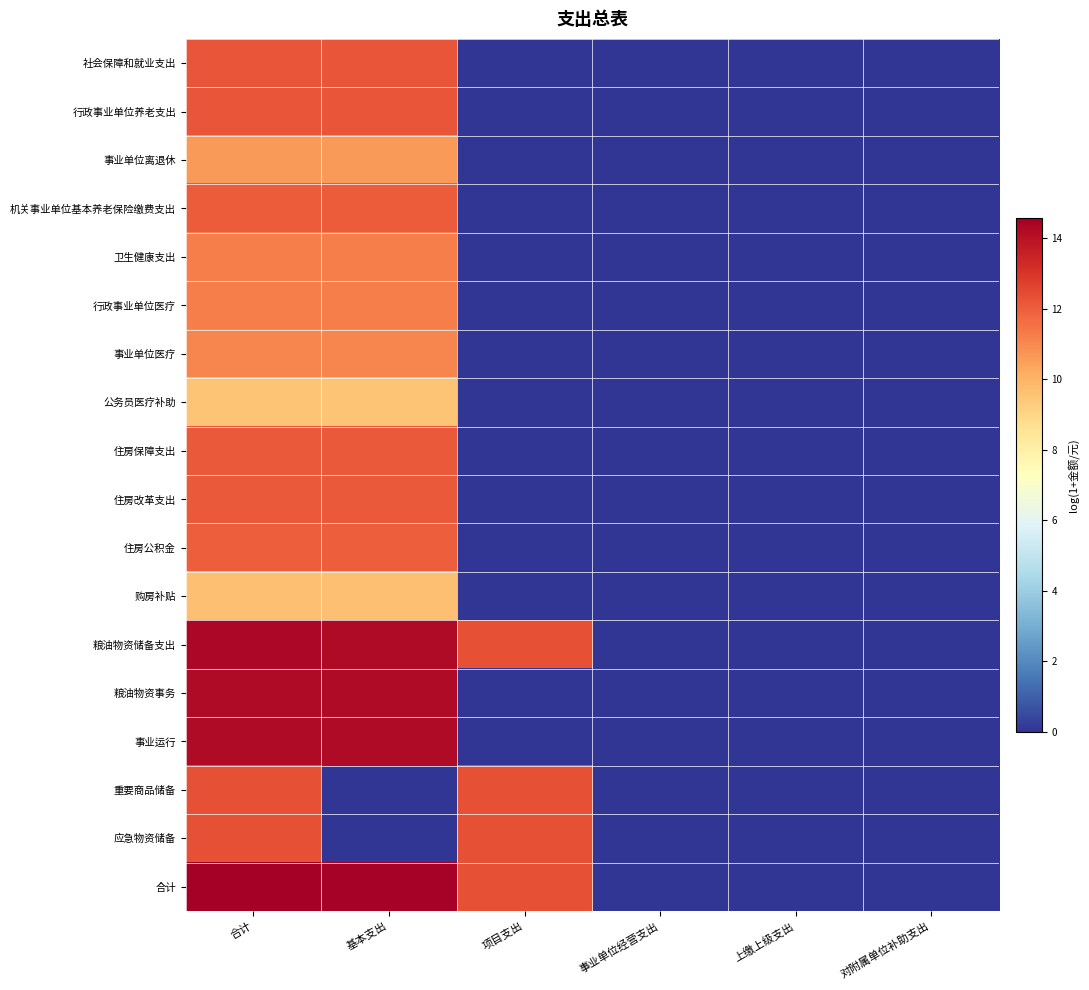

Reading left to right, what are all the values shown in this chart?

社会保障和就业支出: 合计=12.2	基本支出=12.2	项目支出=0.0	事业单位经营支出=0.0	上缴上级支出=0.0	对附属单位补助支出=0.0
行政事业单位养老支出: 合计=12.2	基本支出=12.2	项目支出=0.0	事业单位经营支出=0.0	上缴上级支出=0.0	对附属单位补助支出=0.0
事业单位离退休: 合计=10.6	基本支出=10.6	项目支出=0.0	事业单位经营支出=0.0	上缴上级支出=0.0	对附属单位补助支出=0.0
机关事业单位基本养老保险缴费支出: 合计=12.0	基本支出=12.0	项目支出=0.0	事业单位经营支出=0.0	上缴上级支出=0.0	对附属单位补助支出=0.0
卫生健康支出: 合计=11.2	基本支出=11.2	项目支出=0.0	事业单位经营支出=0.0	上缴上级支出=0.0	对附属单位补助支出=0.0
行政事业单位医疗: 合计=11.2	基本支出=11.2	项目支出=0.0	事业单位经营支出=0.0	上缴上级支出=0.0	对附属单位补助支出=0.0
事业单位医疗: 合计=11.0	基本支出=11.0	项目支出=0.0	事业单位经营支出=0.0	上缴上级支出=0.0	对附属单位补助支出=0.0
公务员医疗补助: 合计=9.5	基本支出=9.5	项目支出=0.0	事业单位经营支出=0.0	上缴上级支出=0.0	对附属单位补助支出=0.0
住房保障支出: 合计=12.1	基本支出=12.1	项目支出=0.0	事业单位经营支出=0.0	上缴上级支出=0.0	对附属单位补助支出=0.0
住房改革支出: 合计=12.1	基本支出=12.1	项目支出=0.0	事业单位经营支出=0.0	上缴上级支出=0.0	对附属单位补助支出=0.0
住房公积金: 合计=12.0	基本支出=12.0	项目支出=0.0	事业单位经营支出=0.0	上缴上级支出=0.0	对附属单位补助支出=0.0
购房补贴: 合计=9.6	基本支出=9.6	项目支出=0.0	事业单位经营支出=0.0	上缴上级支出=0.0	对附属单位补助支出=0.0
粮油物资储备支出: 合计=14.3	基本支出=14.2	项目支出=12.3	事业单位经营支出=0.0	上缴上级支出=0.0	对附属单位补助支出=0.0
粮油物资事务: 合计=14.2	基本支出=14.2	项目支出=0.0	事业单位经营支出=0.0	上缴上级支出=0.0	对附属单位补助支出=0.0
事业运行: 合计=14.2	基本支出=14.2	项目支出=0.0	事业单位经营支出=0.0	上缴上级支出=0.0	对附属单位补助支出=0.0
重要商品储备: 合计=12.3	基本支出=0.0	项目支出=12.3	事业单位经营支出=0.0	上缴上级支出=0.0	对附属单位补助支出=0.0
应急物资储备: 合计=12.3	基本支出=0.0	项目支出=12.3	事业单位经营支出=0.0	上缴上级支出=0.0	对附属单位补助支出=0.0
合计: 合计=14.6	基本支出=14.5	项目支出=12.3	事业单位经营支出=0.0	上缴上级支出=0.0	对附属单位补助支出=0.0